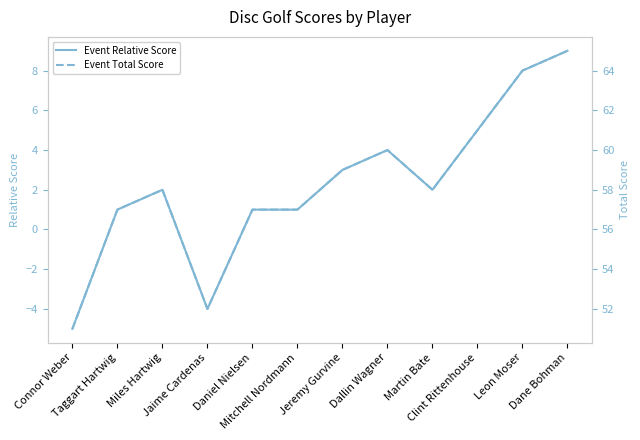

How many series are shown in this chart?

2